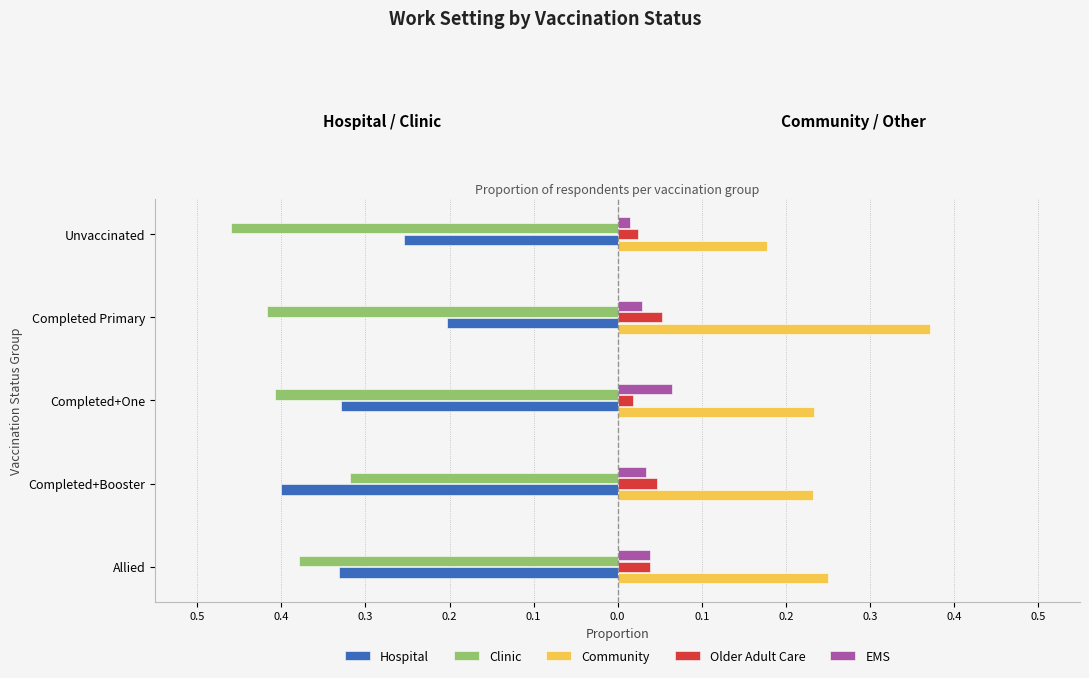

What are all the series names shown in the legend?

Hospital, Clinic, Community, Older Adult Care, EMS